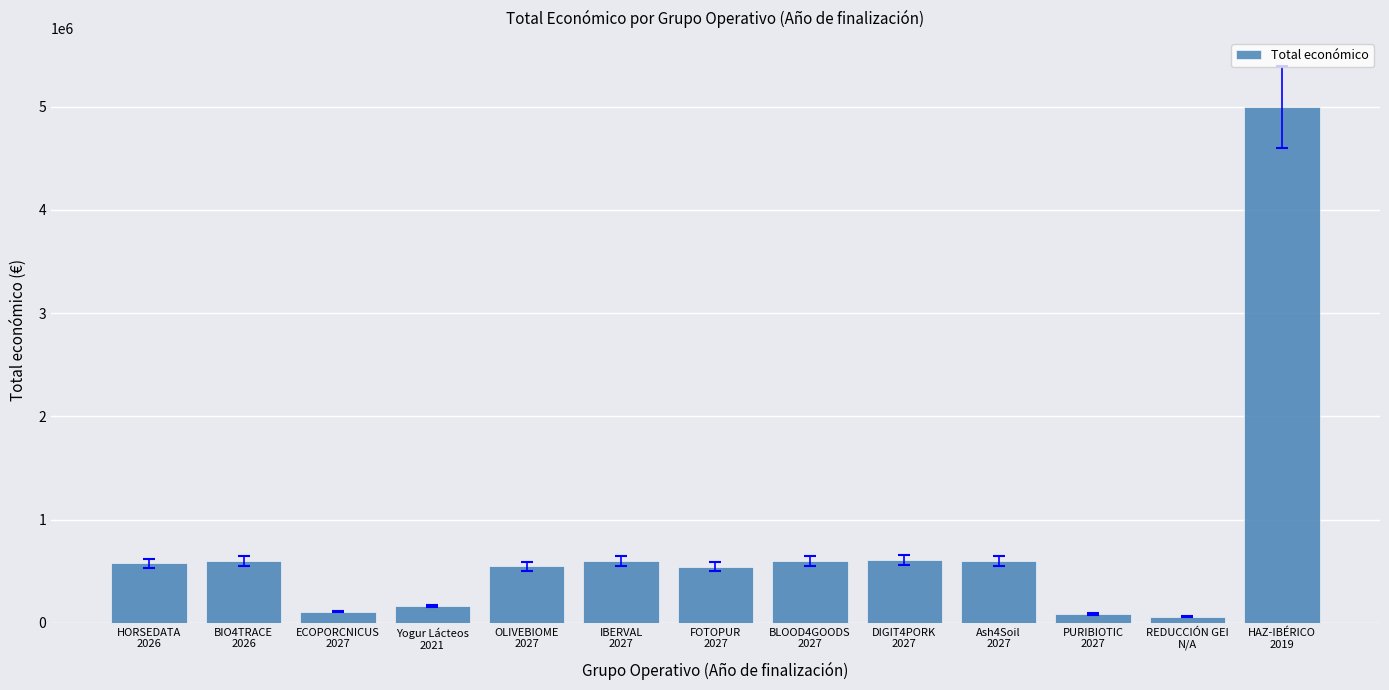

Read the value at IBERVAL
2027, to the nearest 50.

598300